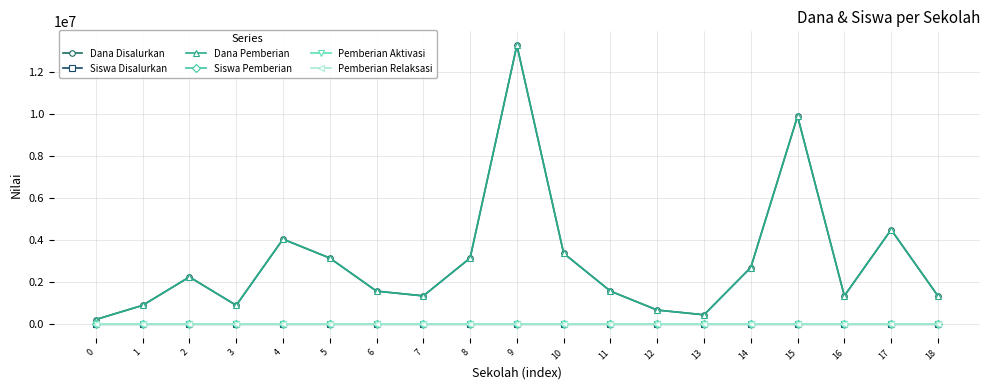

Rank the series at 13 from highest to lowest value.

Dana Disalurkan, Dana Pemberian, Siswa Disalurkan, Siswa Pemberian, Pemberian Aktivasi, Pemberian Relaksasi